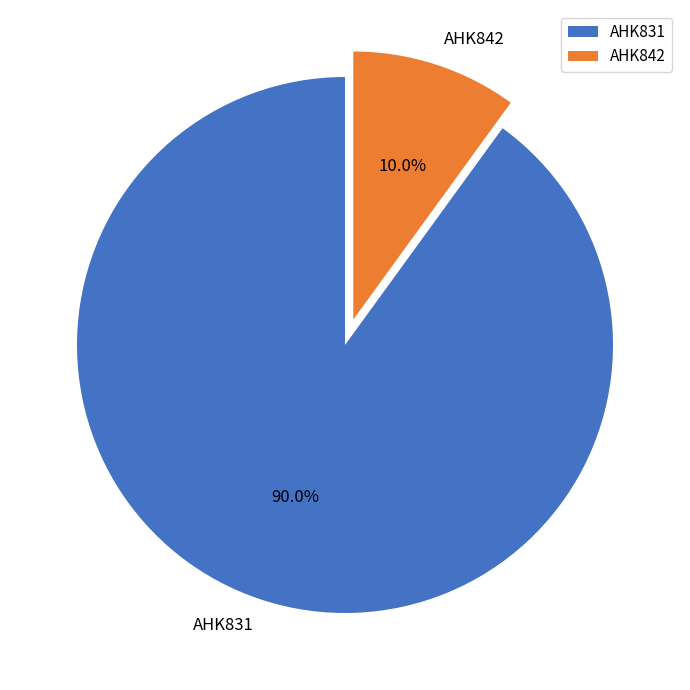

Is it true that AHK831 is 90% of the pie?

True